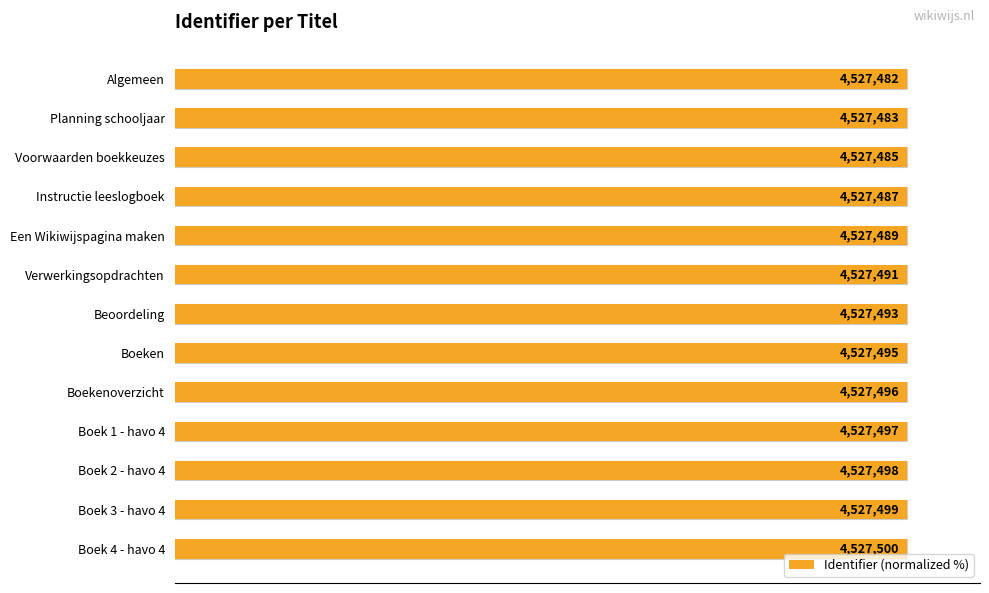

What is the ratio of the value at Een Wikiwijspagina maken to the value at Voorwaarden boekkeuzes?

1.0